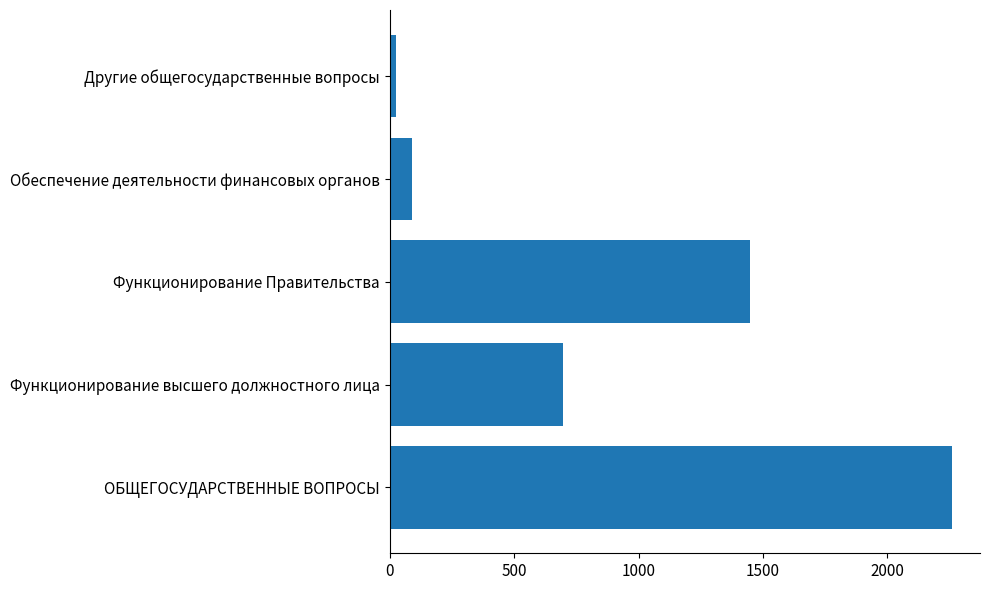

What is the average value?

903.8